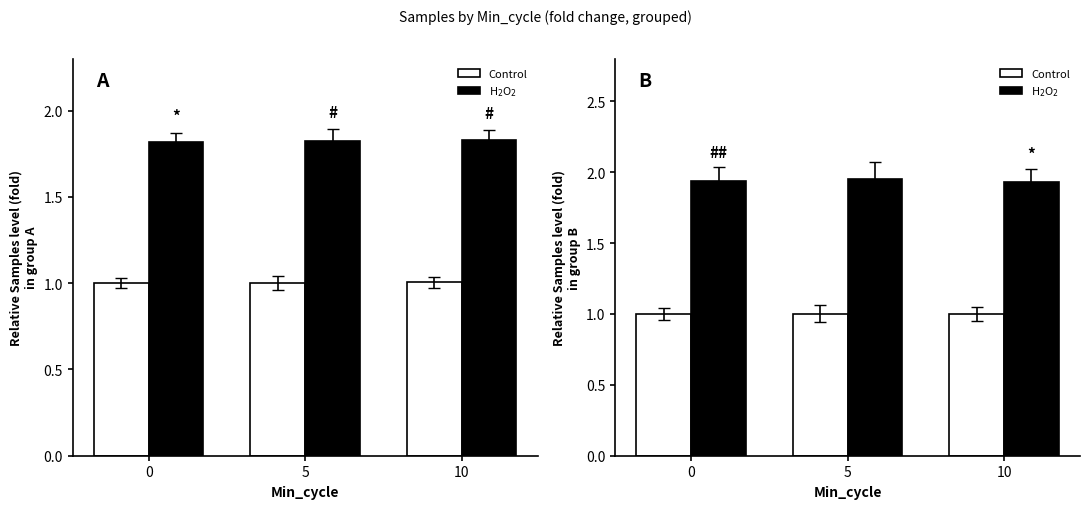

True or false: H$_2$O$_2$ has a value of 0.9 at 0.

False